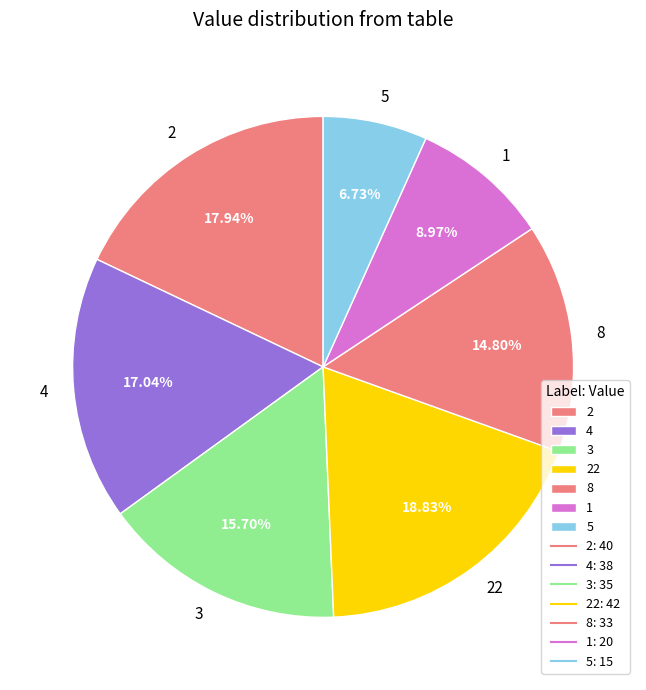

To the nearest percent, what is the average slice percentage?

14%